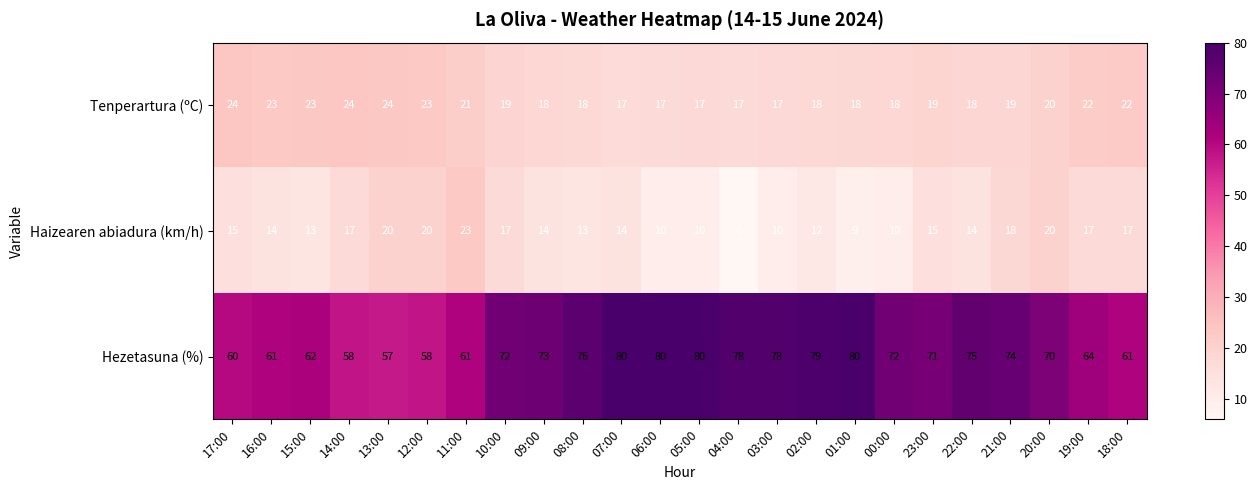

Rank the series by their maximum value, from highest to lowest.

Hezetasuna (%), Tenperartura (ºC), Haizearen abiadura (km/h)